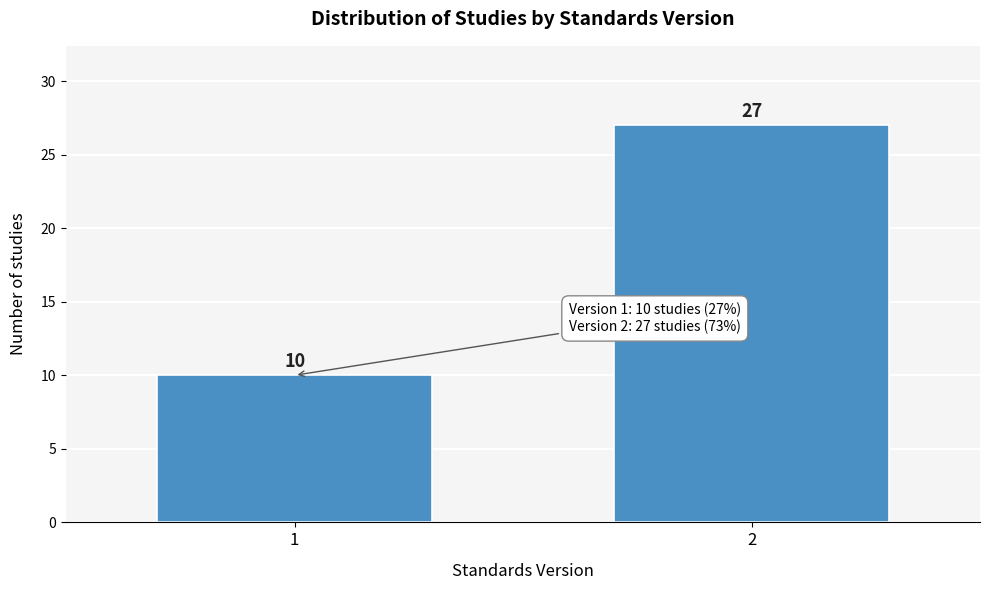

Reading left to right, what are all the values shown in this chart?

10	27